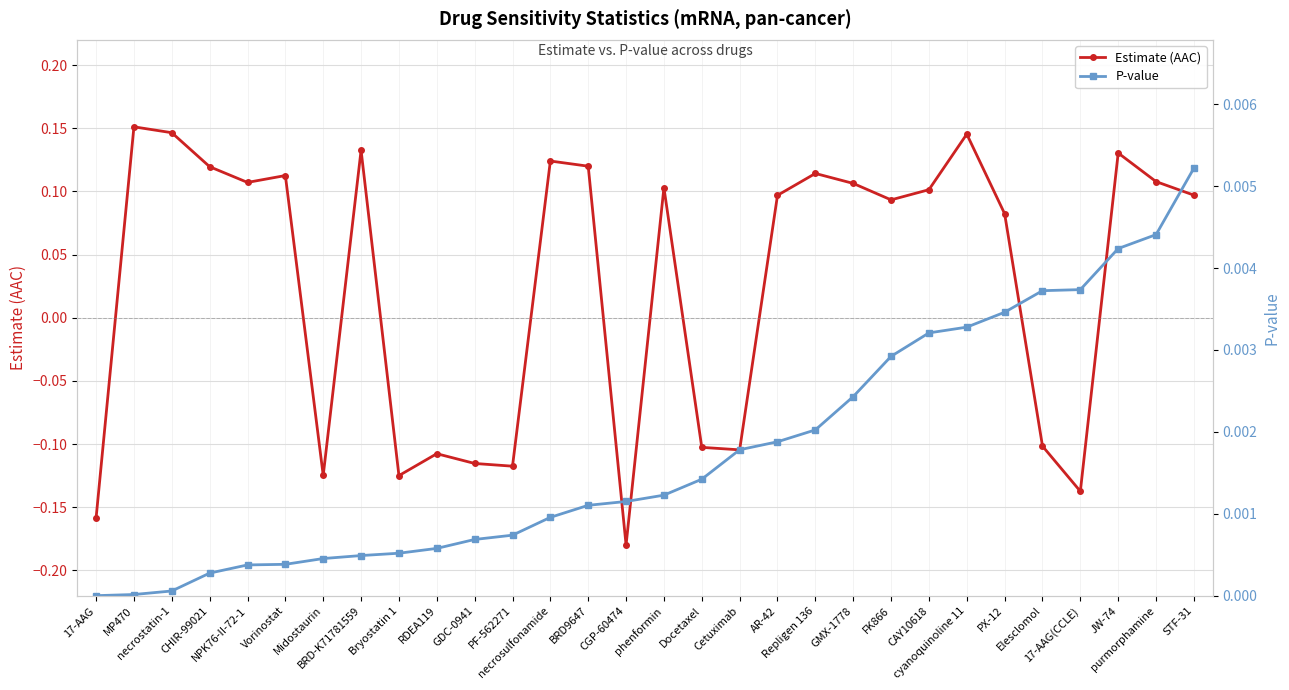

At how many categories does at least one series exceed 0?

30